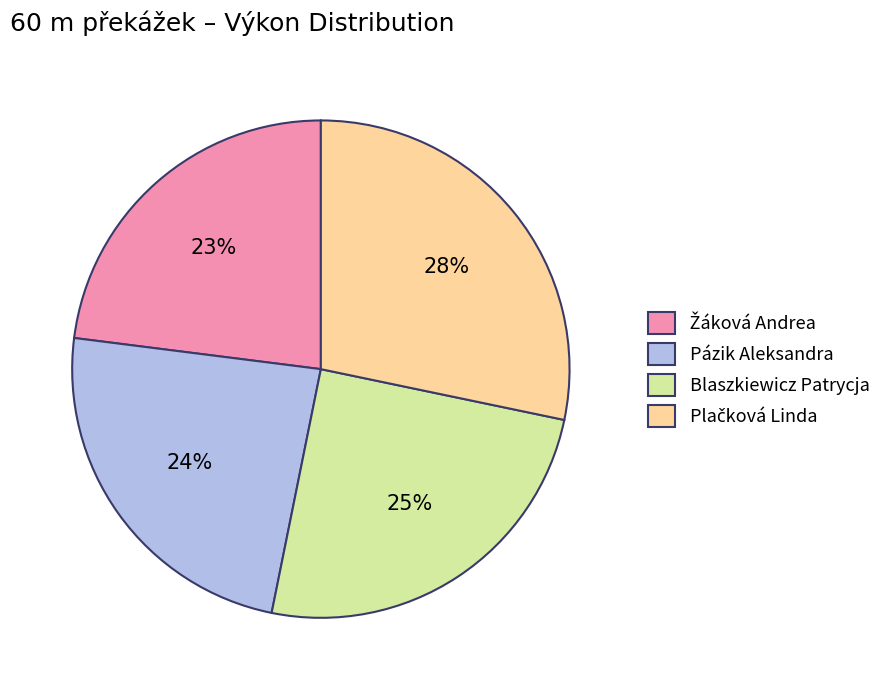

What percentage is the Pázik Aleksandra slice, to the nearest percent?

24%